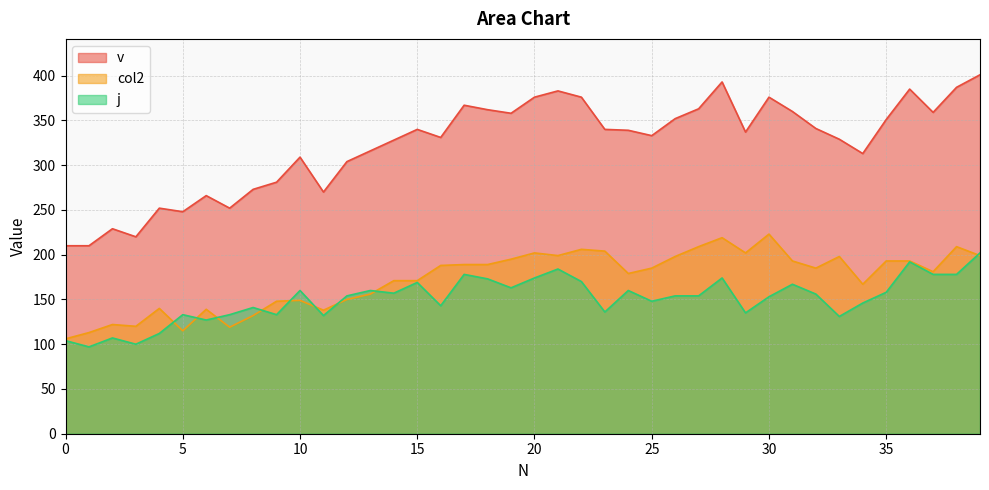

Reading right to left, transcribe all the data shown in this chart.

j: 202	178	178	192	158	146	131	156	167	153	135	174	154	154	148	160	136	170	184	174	163	173	178	143	169	157	160	154	132	160	133	141	133	127	133	112	100	107	97	104
v: 401	387	359	385	351	313	329	341	360	376	337	393	363	352	333	339	340	376	383	376	358	362	367	331	340	328	316	304	270	309	281	273	252	266	248	252	220	229	210	210
col2: 199	209	181	193	193	167	198	185	193	223	202	219	209	198	185	179	204	206	199	202	195	189	189	188	171	171	156	150	138	149	148	132	119	139	115	140	120	122	113	106